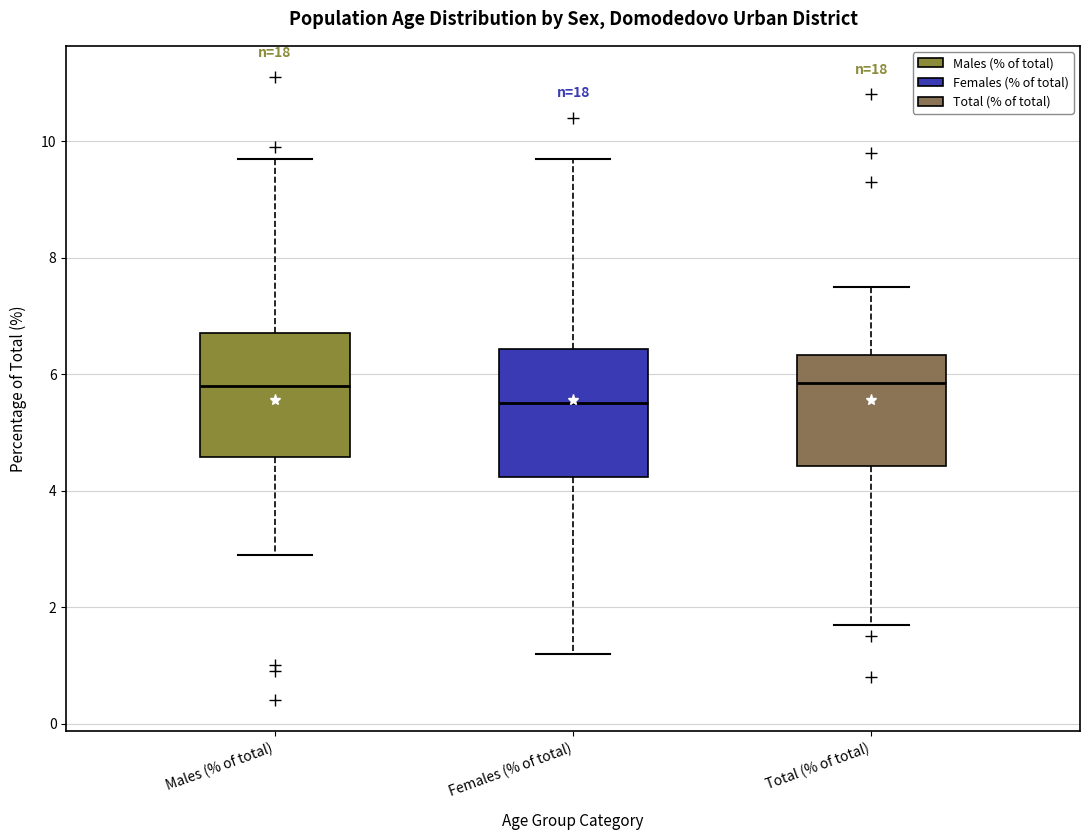

Reading left to right, transcribe this box plot: for each box, give where its median line is, the range the box spans, and where its two whiskers end, as read against the y-axis. The values are not printed on the chart, so give them approximately, as read against the axis.

Males (% of total): median 5.8, box 4.6 to 6.8, whiskers 3.0 to 9.8
Females (% of total): median 5.6, box 4.2 to 6.4, whiskers 1.2 to 9.8
Total (% of total): median 5.8, box 4.4 to 6.4, whiskers 1.8 to 7.6